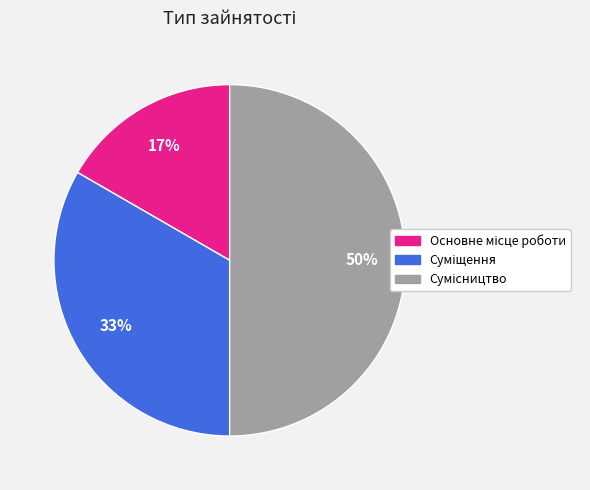

To the nearest percent, what is the average slice percentage?

33%